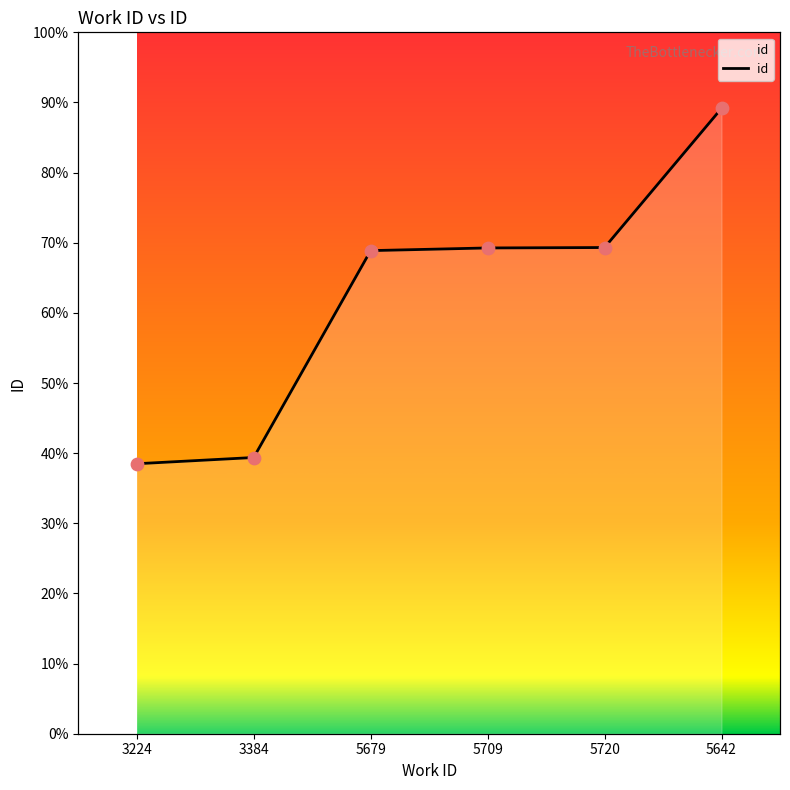

Approximately how many times larger is the value at 5709 compared to 5720?

1.0